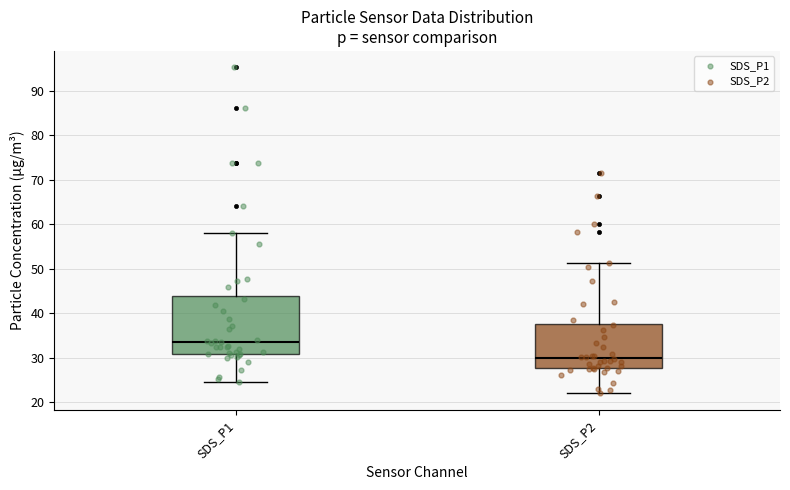

Reading left to right, read every box against the y-axis: the position of its median line, the range the box covers, and the ends of its whiskers. The values are not printed on the chart, so give them approximately, as read against the axis.

SDS_P1: median 33, box 31 to 44, whiskers 25 to 58
SDS_P2: median 30, box 28 to 38, whiskers 22 to 51